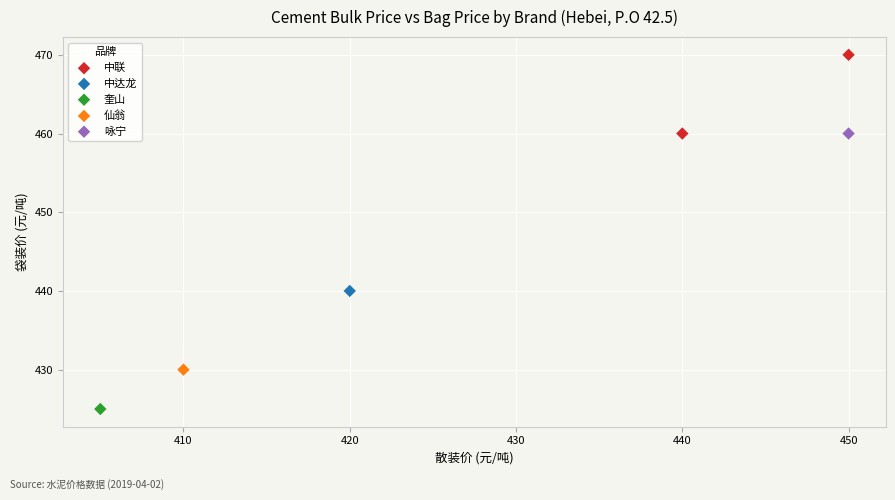

What are all the series names shown in the legend?

中联, 中达龙, 奎山, 仙翁, 咏宁